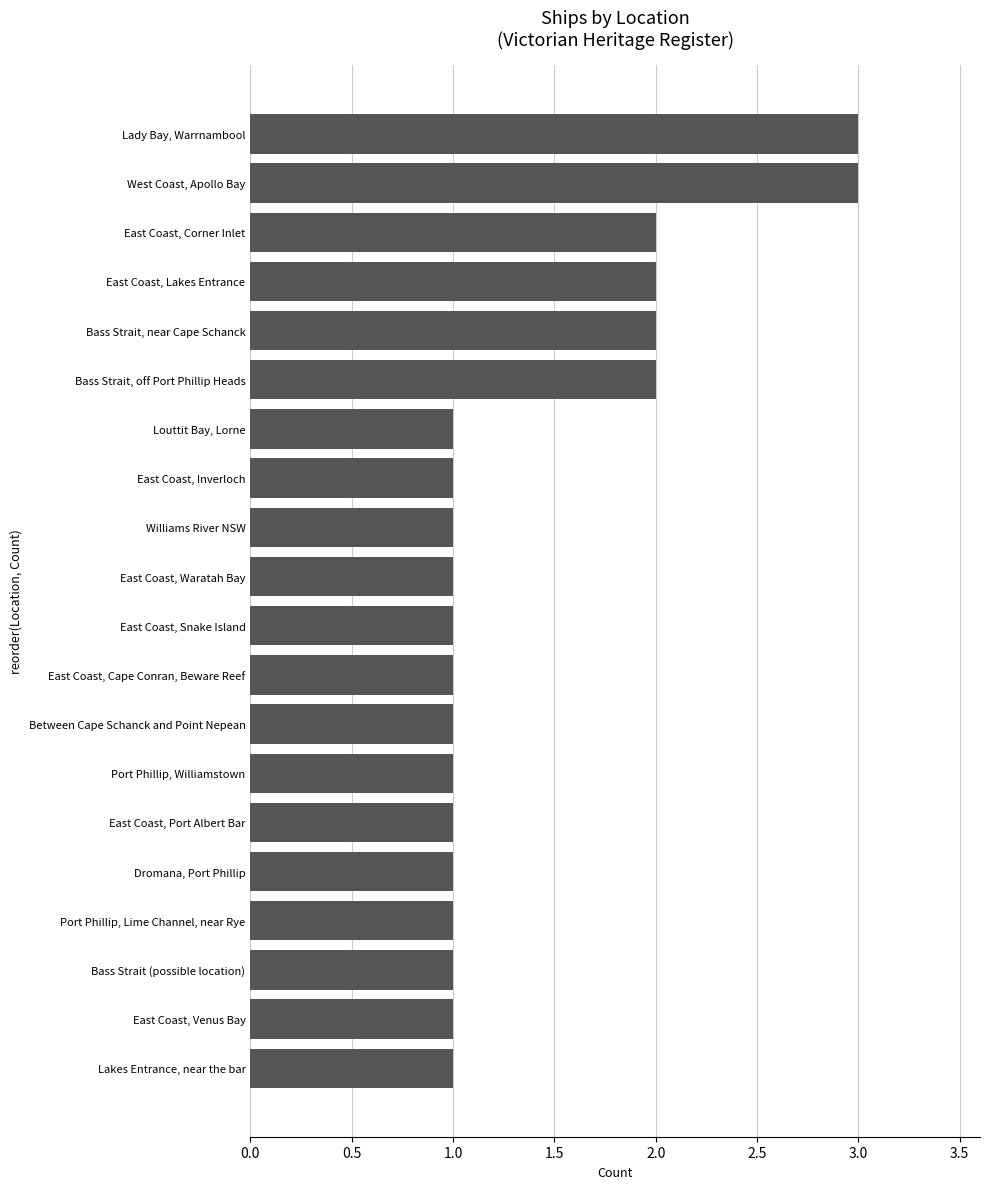

What is the greatest value displayed?

3